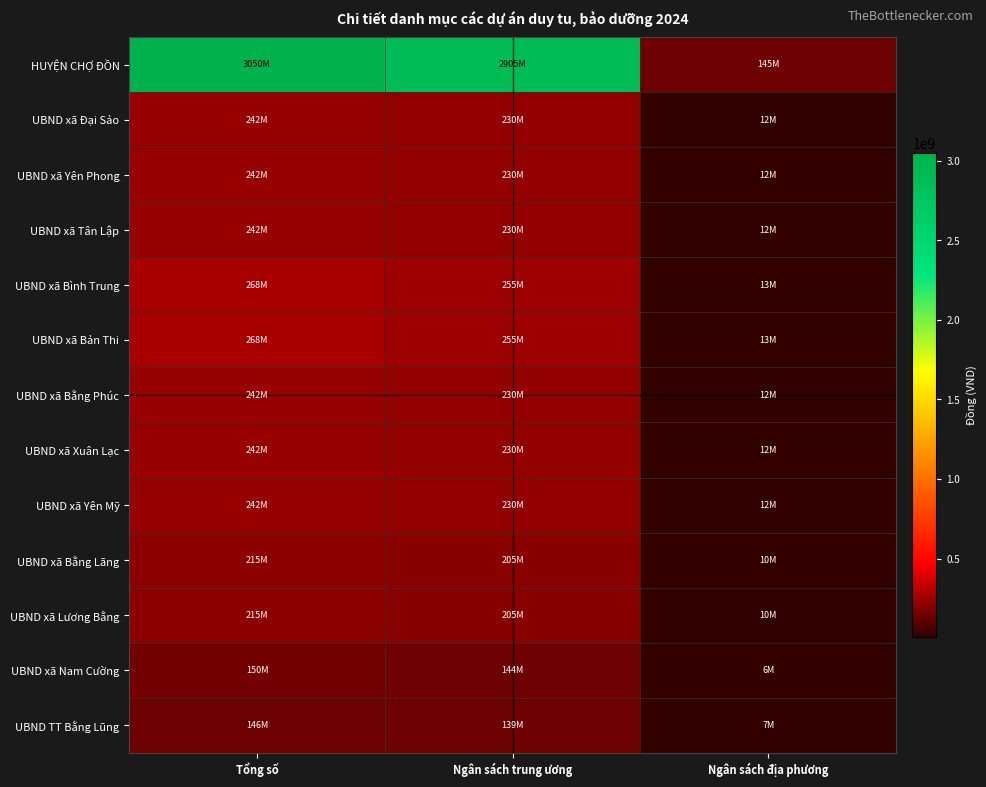

At Ngân sách trung ương, list the series in order from smallest to largest.

UBND TT Bằng Lũng, UBND xã Nam Cường, UBND xã Bằng Lãng, UBND xã Lương Bằng, UBND xã Đại Sảo, UBND xã Yên Phong, UBND xã Tân Lập, UBND xã Bằng Phúc, UBND xã Xuân Lạc, UBND xã Yên Mỹ, UBND xã Bình Trung, UBND xã Bản Thi, HUYỆN CHỢ ĐỒN